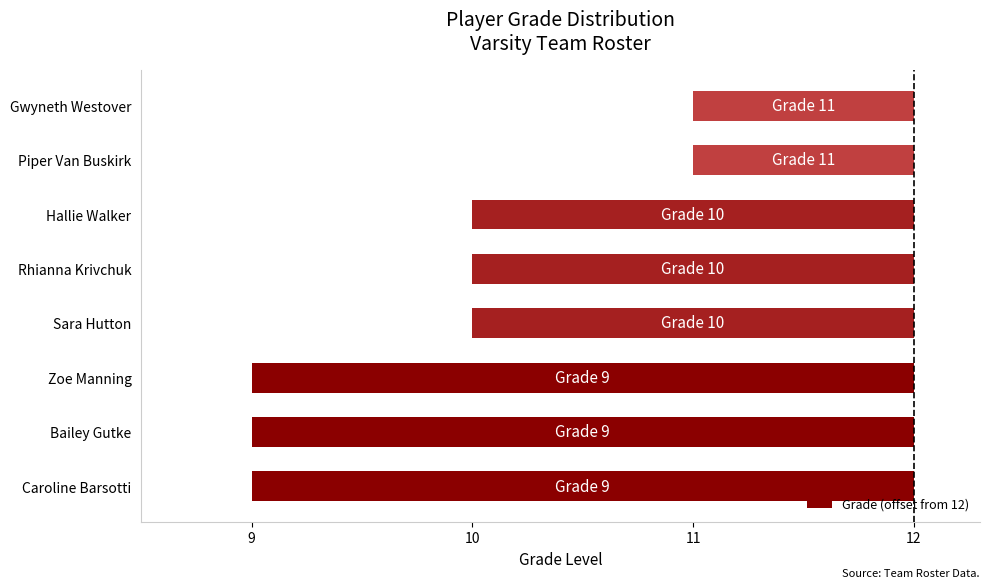

Are the bars horizontal?

Yes